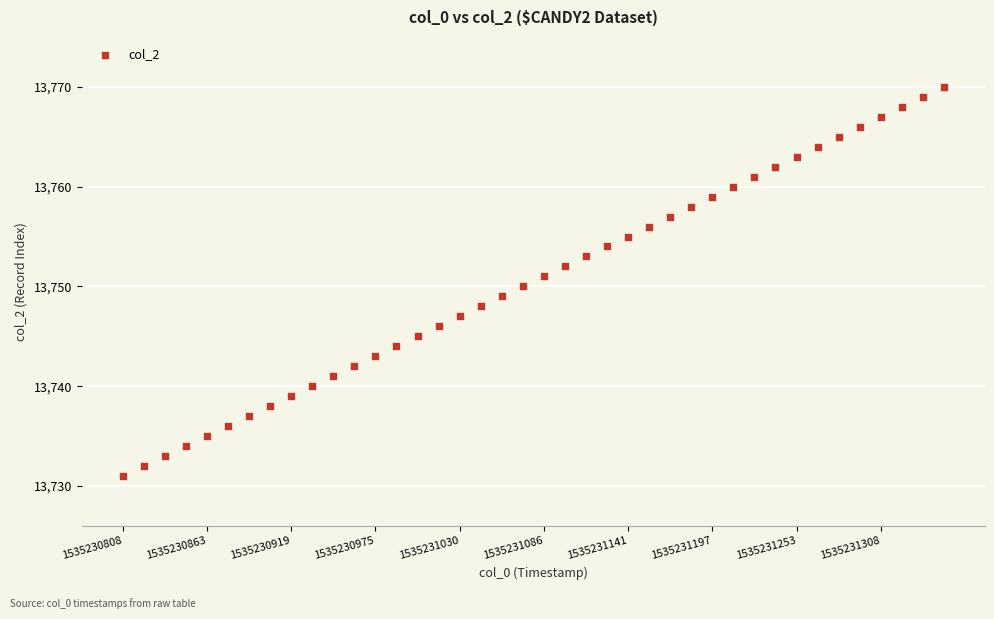

Count the number of points in this scatter plot.

40